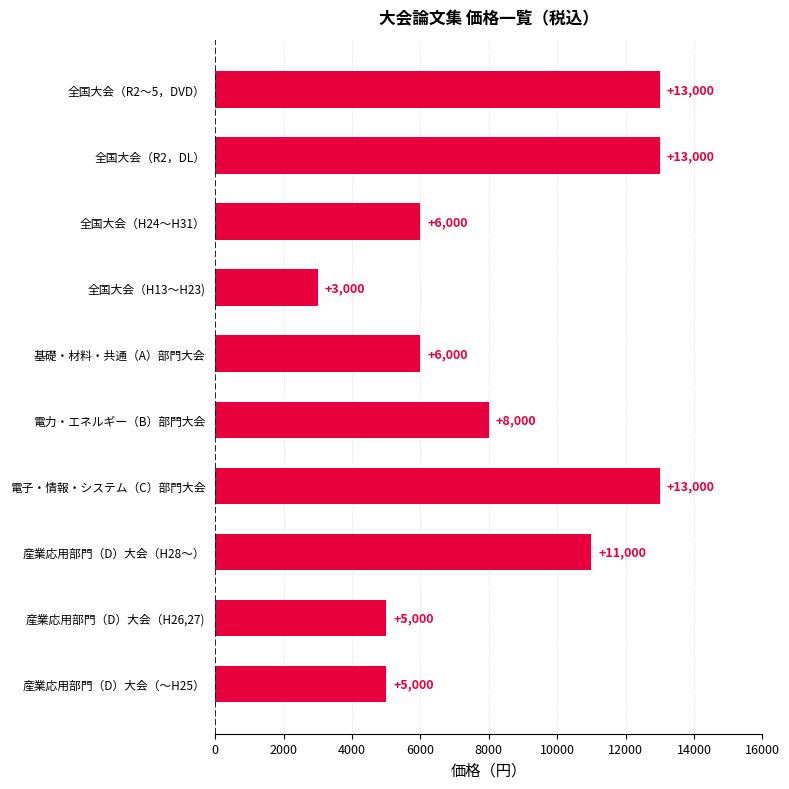

Reading top to bottom, what are all the values shown in this chart?

全国大会（R2～5，DVD）=13000	全国大会（R2，DL）=13000	全国大会（H24～H31）=6000	全国大会（H13～H23)=3000	基礎・材料・共通（A）部門大会=6000	電力・エネルギー（B）部門大会=8000	電子・情報・システム（C）部門大会=13000	産業応用部門（D）大会（H28～）=11000	産業応用部門（D）大会（H26,27)=5000	産業応用部門（D）大会（～H25）=5000